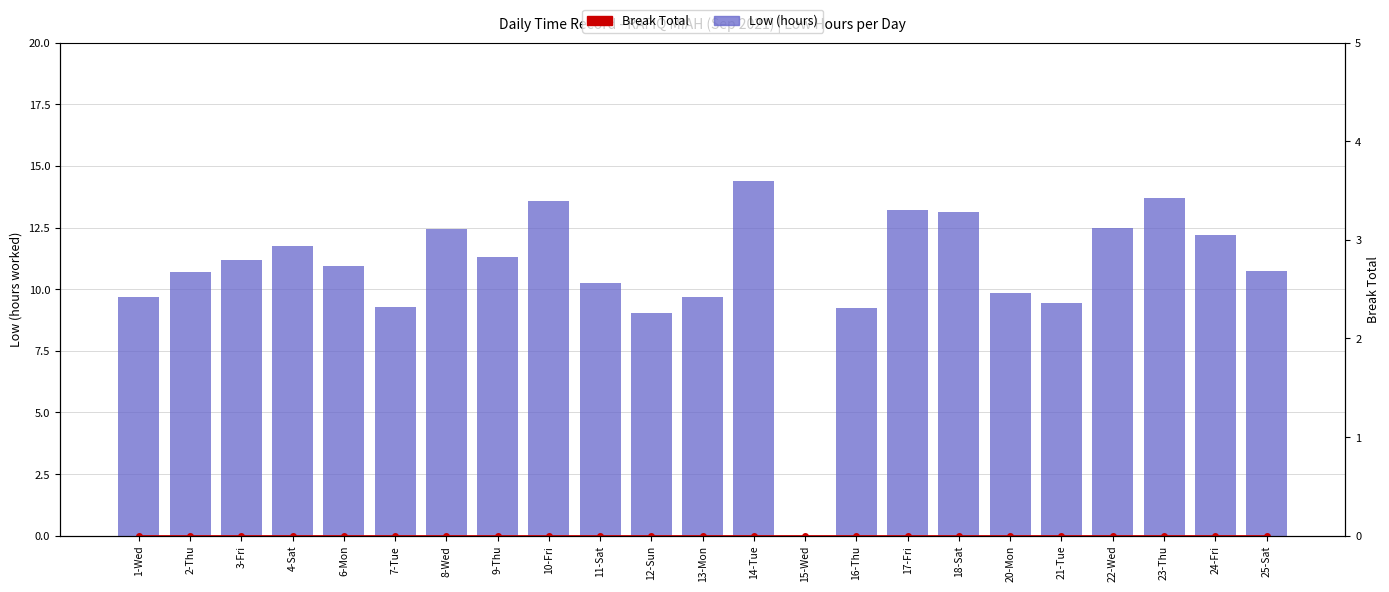

How many data points in Low (hours) are above 10?

15